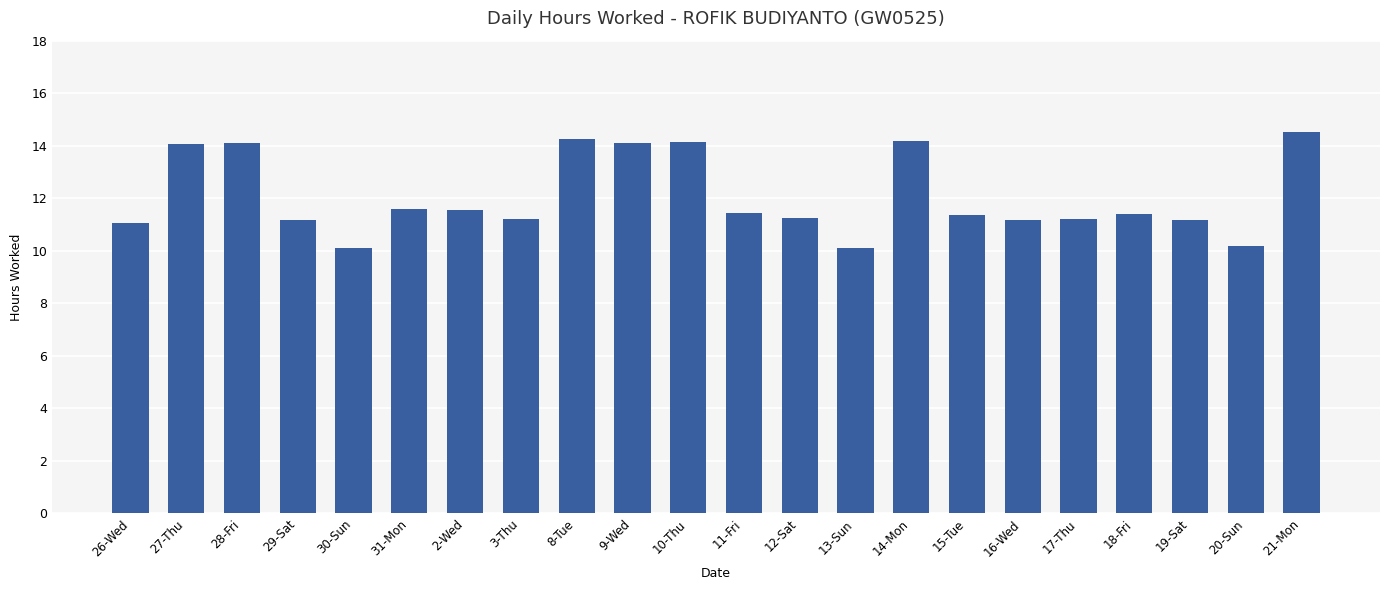

What position from the right is 20-Sun?

2